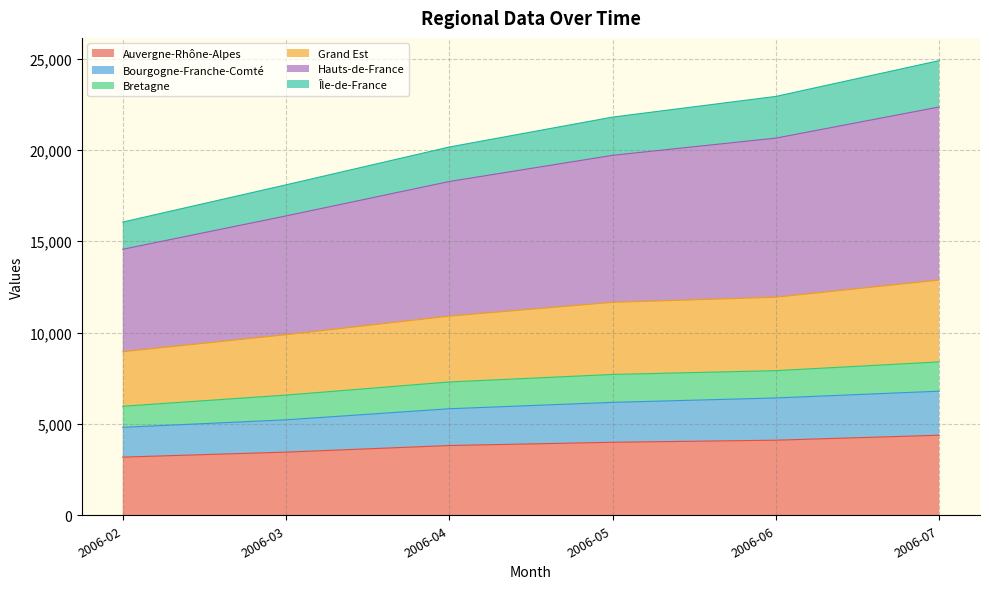

Which has a higher value, 2006-06 or 2006-07?

2006-07